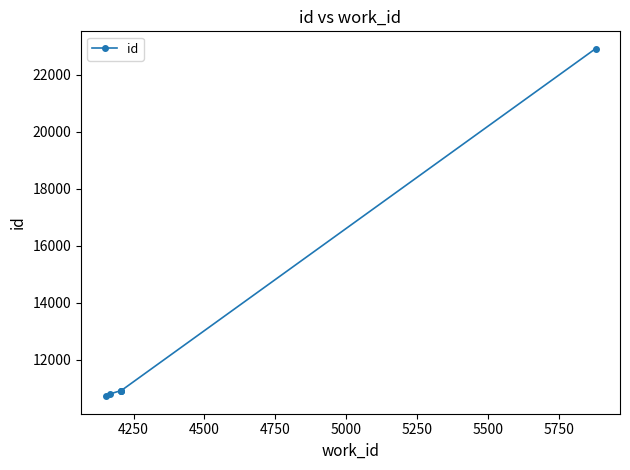

What is the value of the 3rd point from the left?

10906